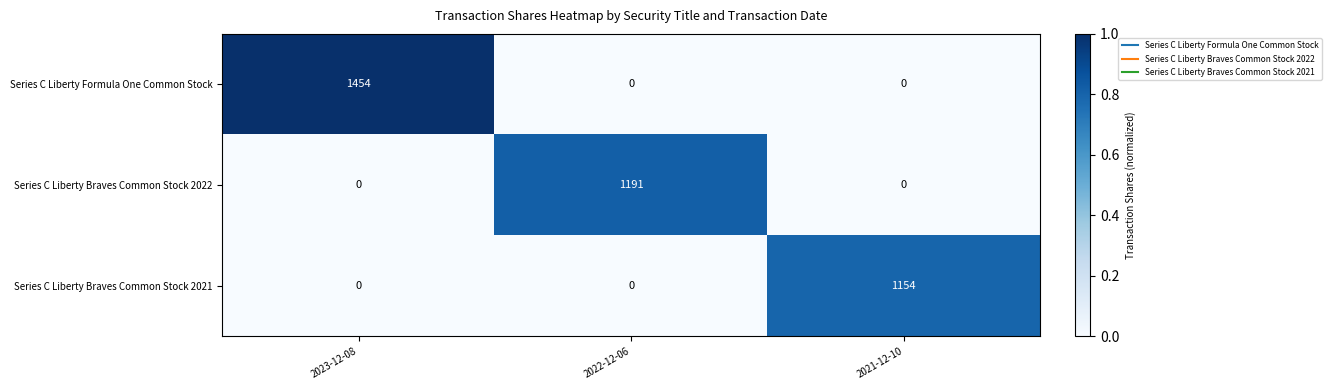

Which series has the largest range (max minus min)?

Series C Liberty Formula One Common Stock